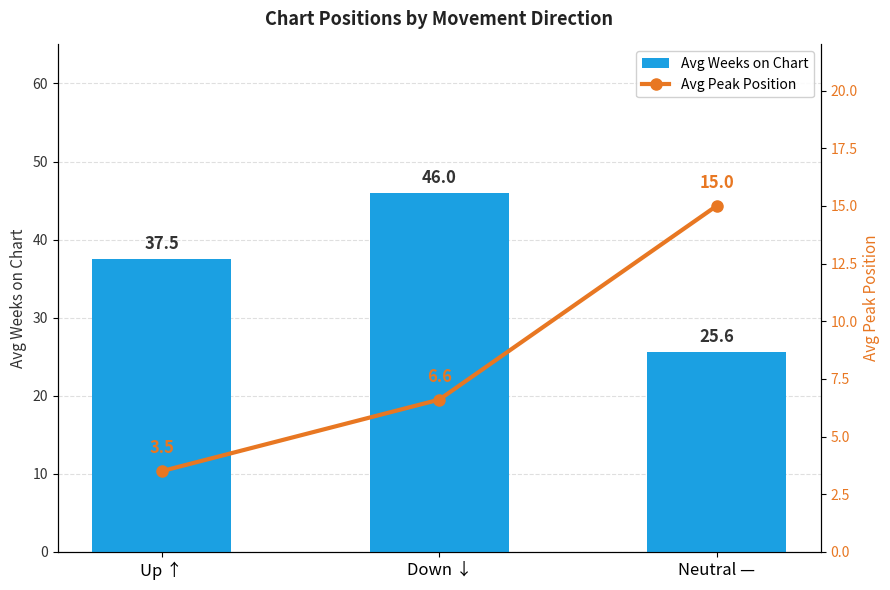

Which label corresponds to the smallest value in the chart?

Up ↑